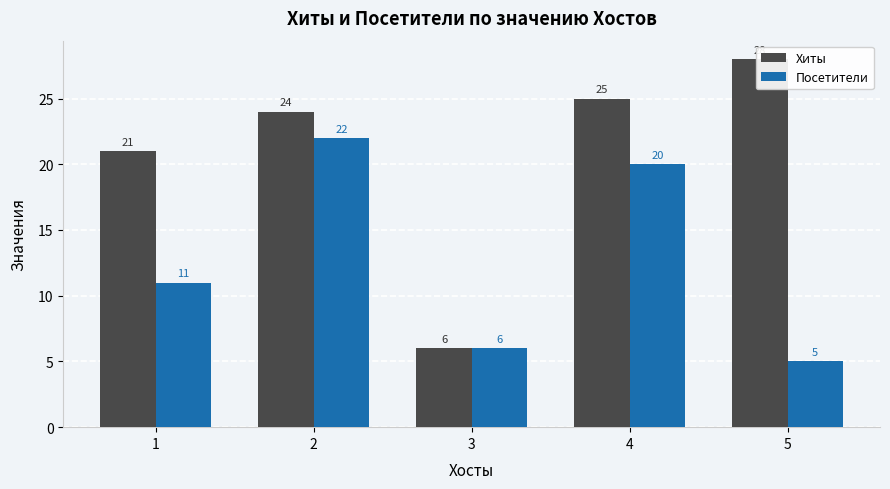

Are the bars horizontal?

No